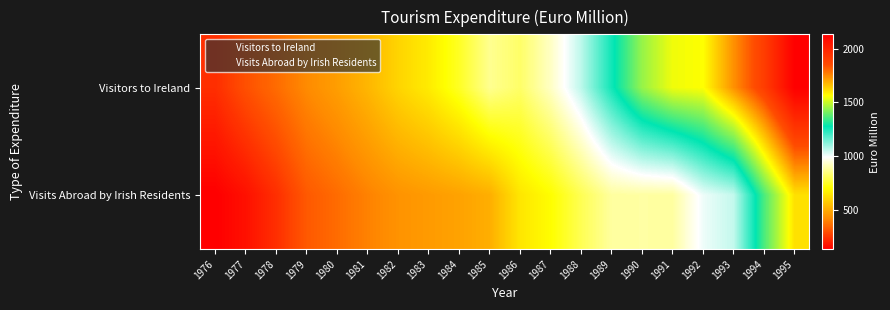

At how many categories does at least one series exceed 962?

8